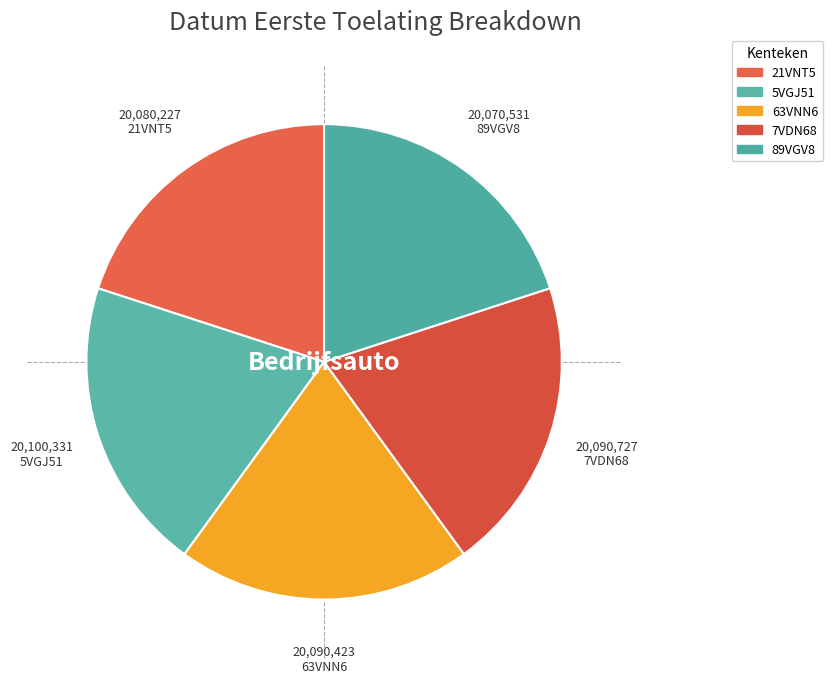

Does any single category account for the majority?

No